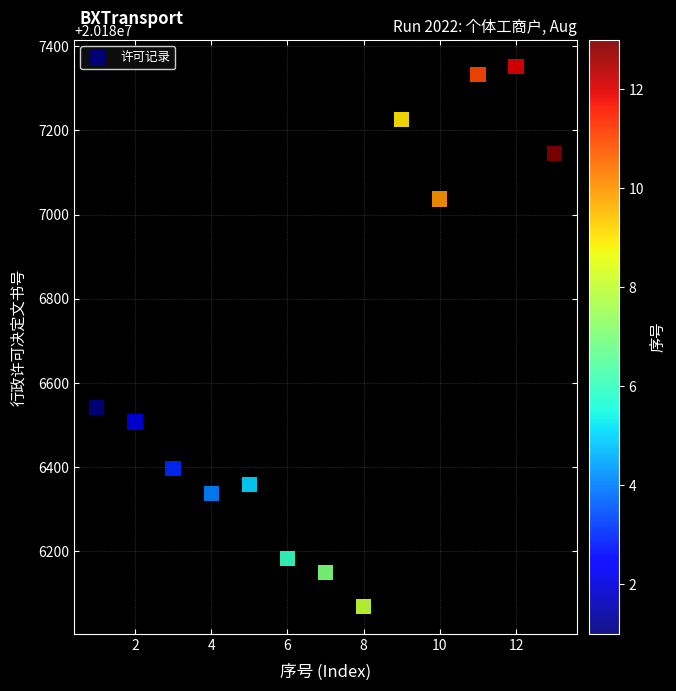

What Y value in the scatter plot is closest to 20186709?

20186542